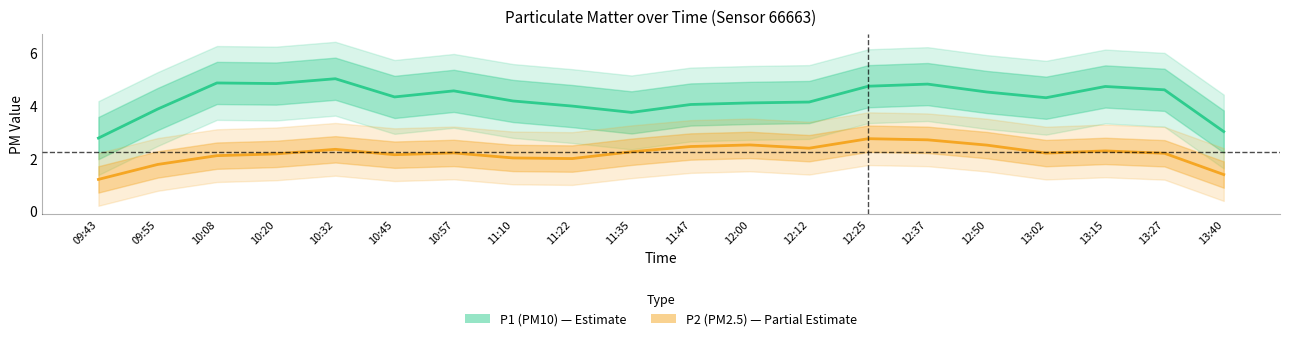

What is the total value across all series at 13:27?

6.8